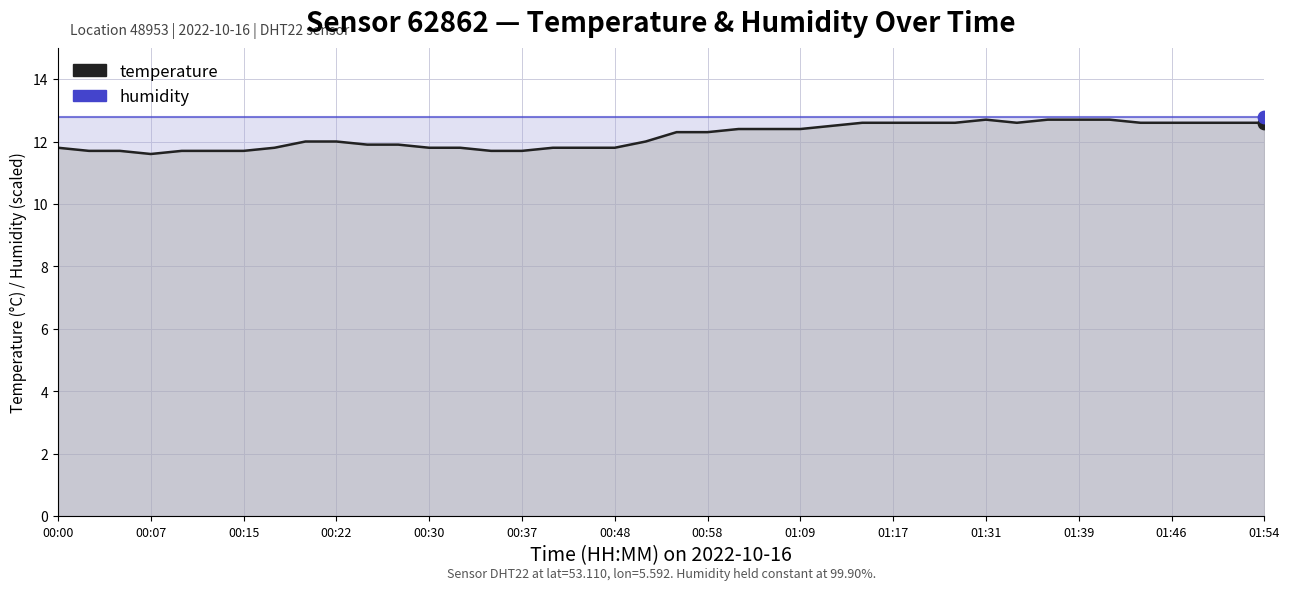

What is the change in value from 00:45 to 01:15?

+0.8